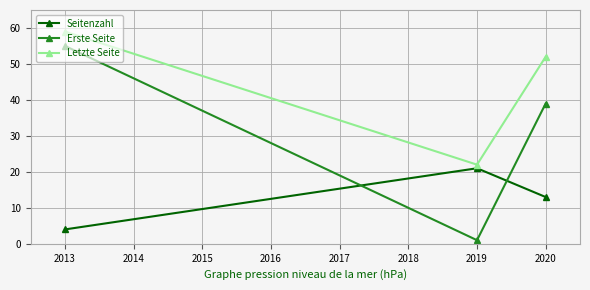

What value does the Erste Seite series have at 2013, to the nearest 5?

55